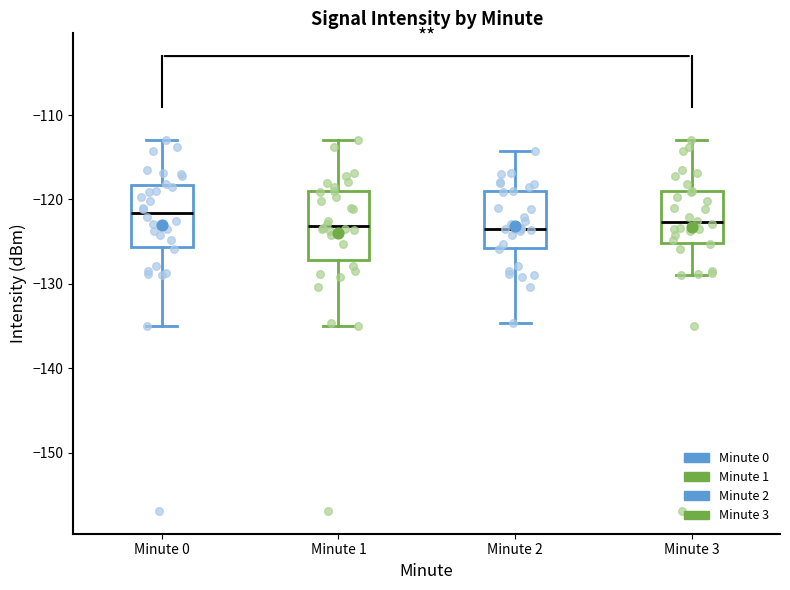

Reading left to right, read every box against the y-axis: the position of its median line, the range the box covers, and the ends of its whiskers. The values are not printed on the chart, so give them approximately, as read against the axis.

Minute 0: median -122, box -126 to -118, whiskers -135 to -113
Minute 1: median -123, box -127 to -119, whiskers -135 to -113
Minute 2: median -123, box -126 to -119, whiskers -135 to -114
Minute 3: median -123, box -125 to -119, whiskers -129 to -113